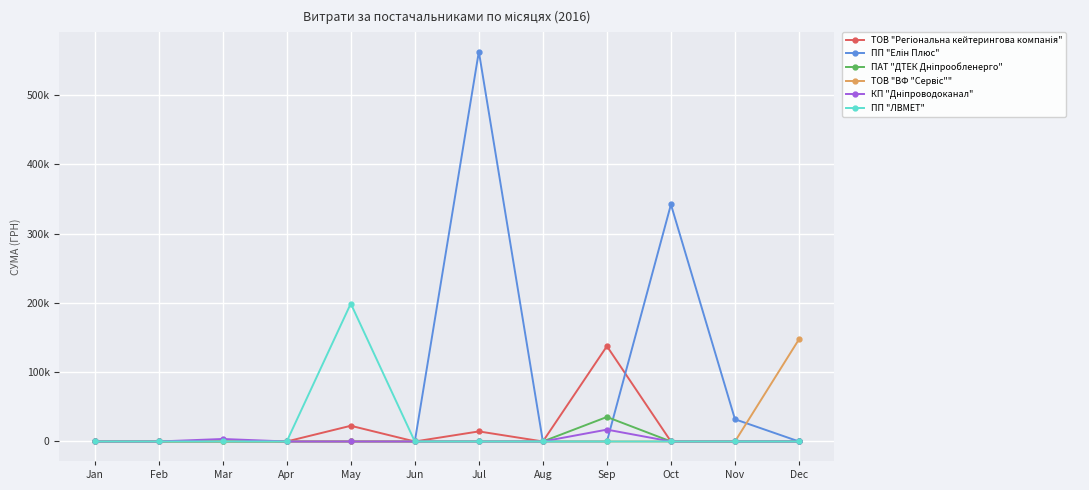

Which series has the widest spread of values?

ПП "Елін Плюс"